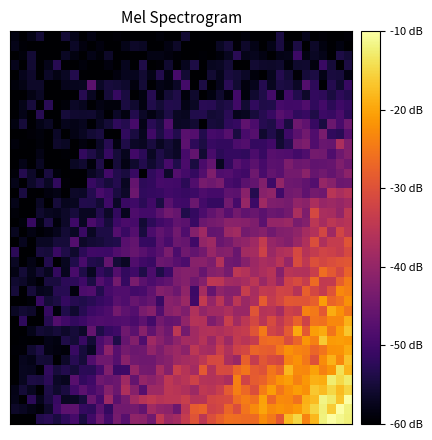

At which category is the sum across all series the highest?

39